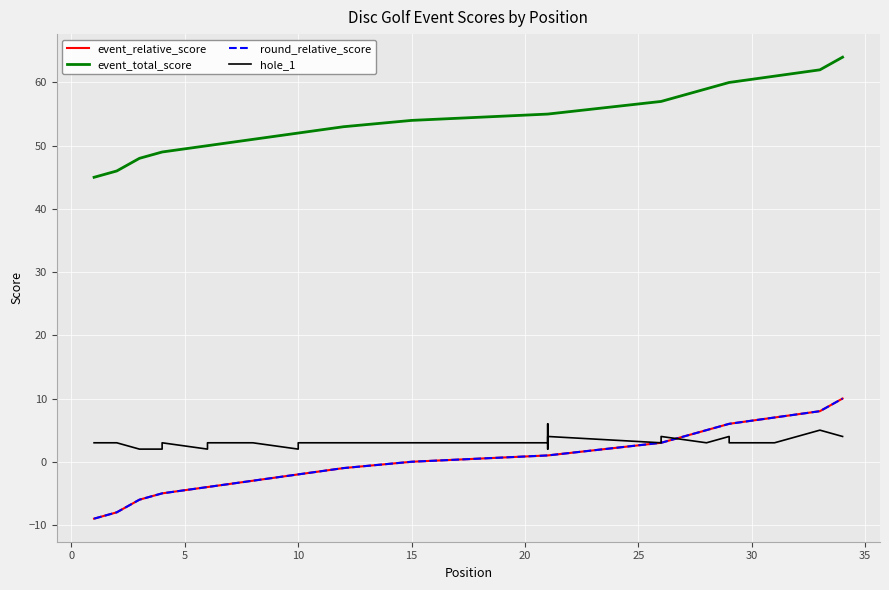

True or false: event_relative_score and round_relative_score intersect in this chart.

False